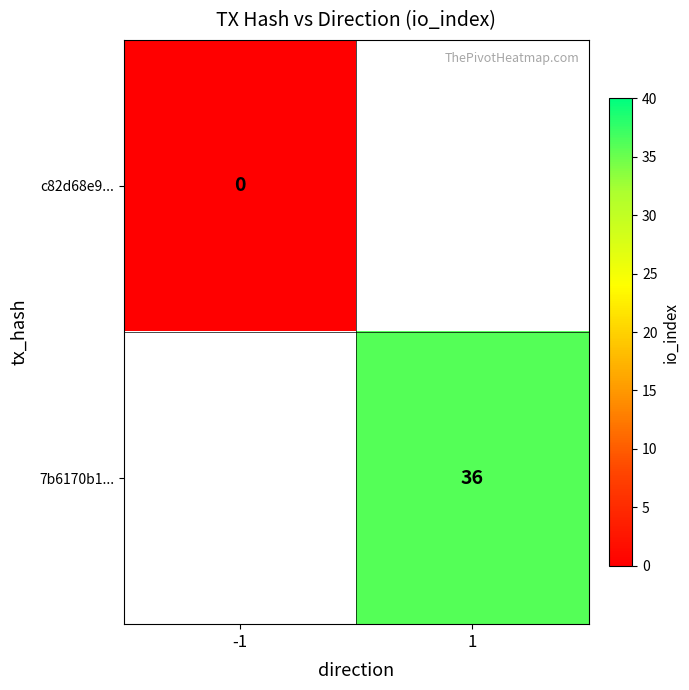

True or false: 7b6170b1... has a value of 36 at 1.

True